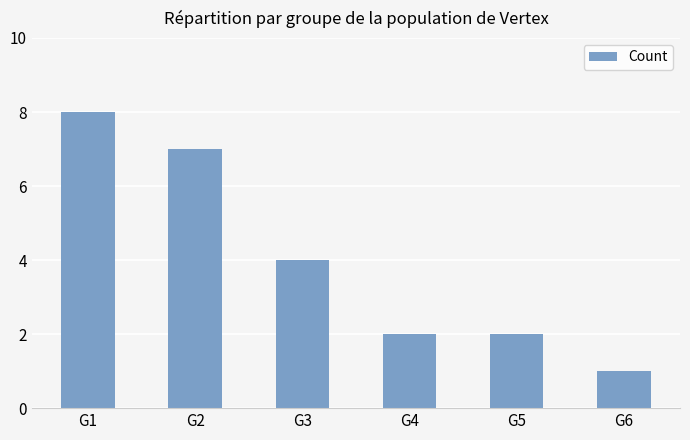

At which category does the chart reach its minimum across all series?

G6